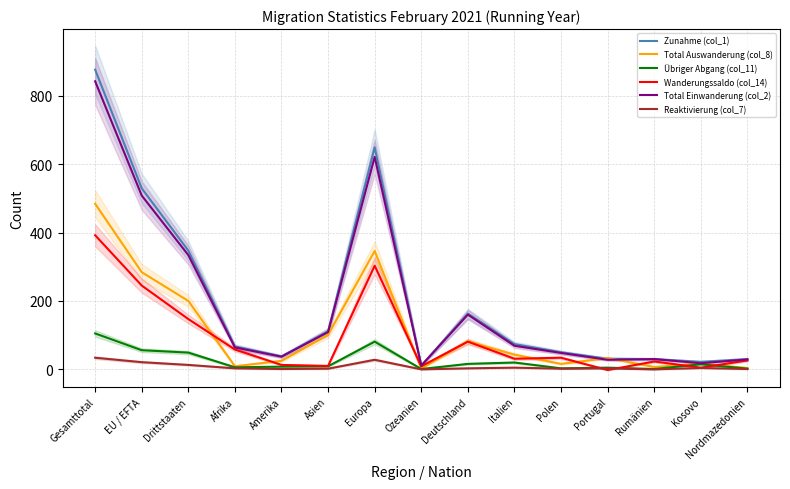

At which label does Wanderungssaldo (col_14) reach its minimum?

Portugal